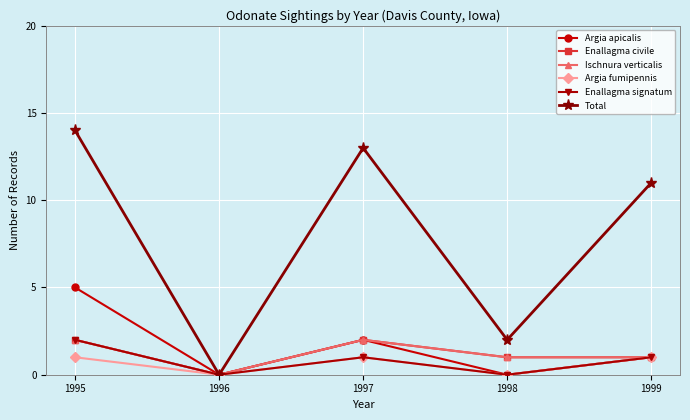

At how many categories does at least one series exceed 8?

3